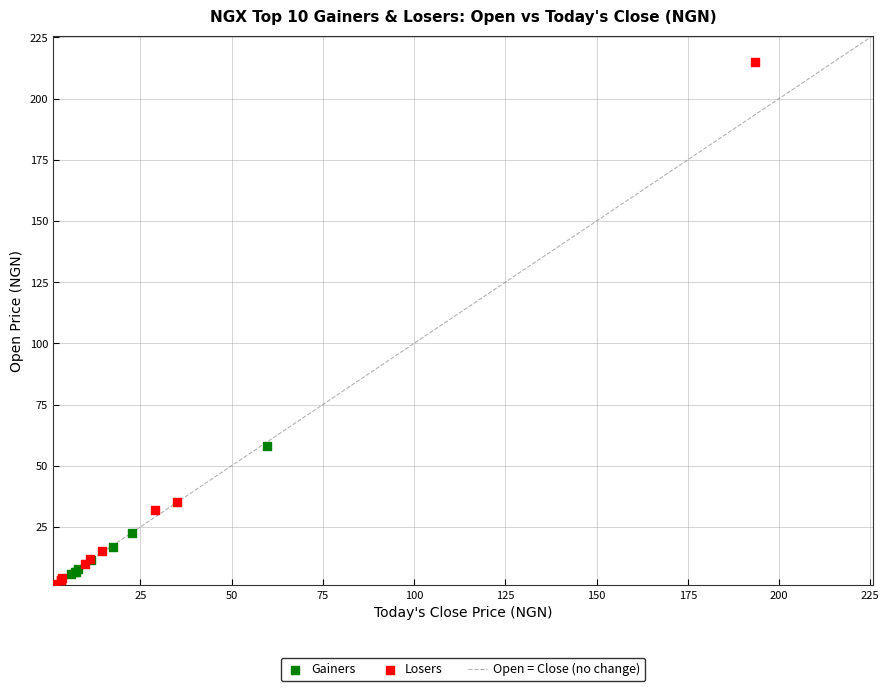

Which series has the widest spread of Y values?

Losers